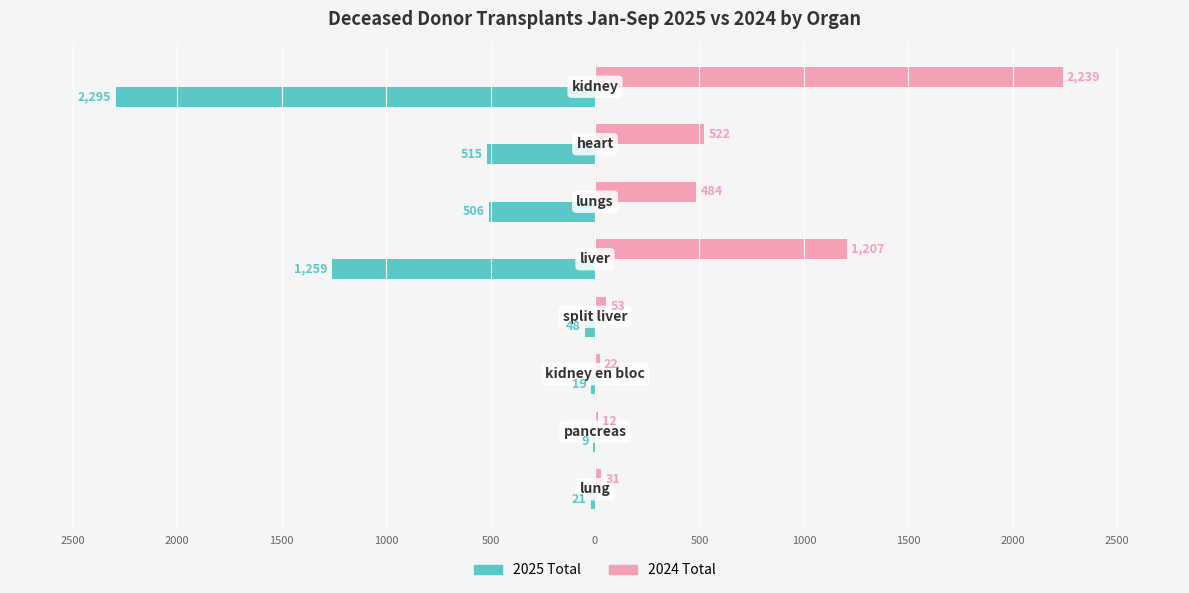

What are all the series names shown in the legend?

2025 Total, 2024 Total